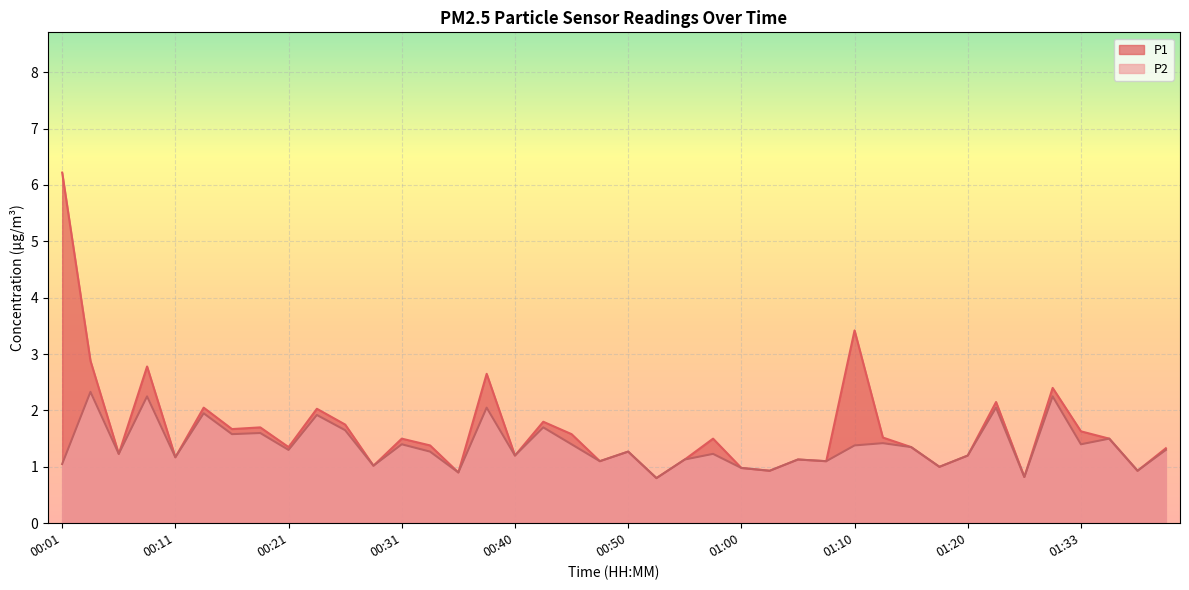

Which series changed the most between 01:18 and 01:25?

P1